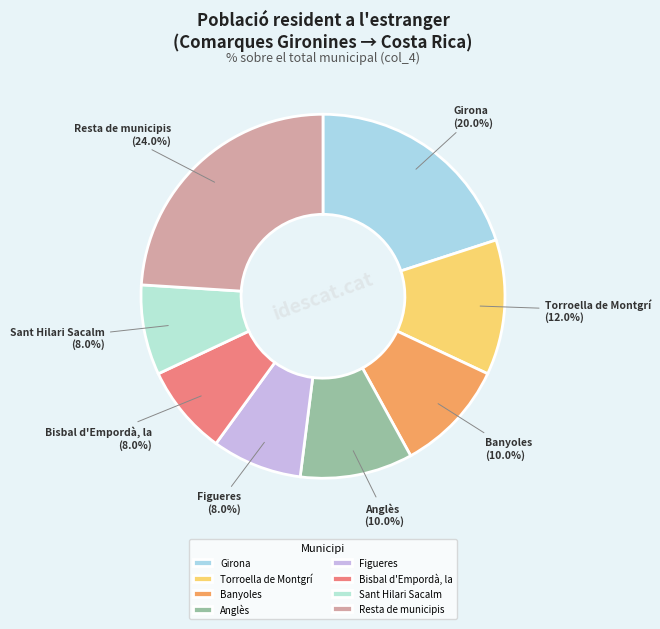

Combined, what portion of the pie is Figueres and Anglès?

18.0%